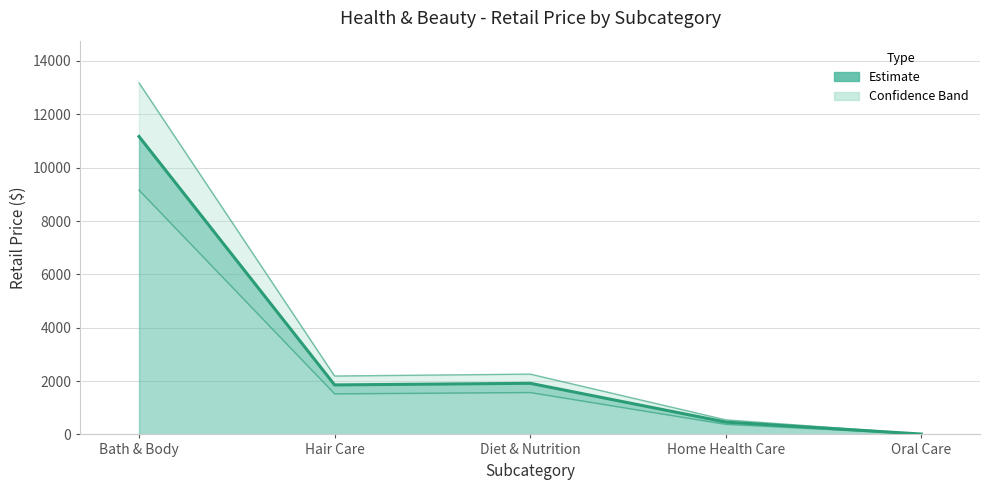

Where is the first local minimum?

Hair Care